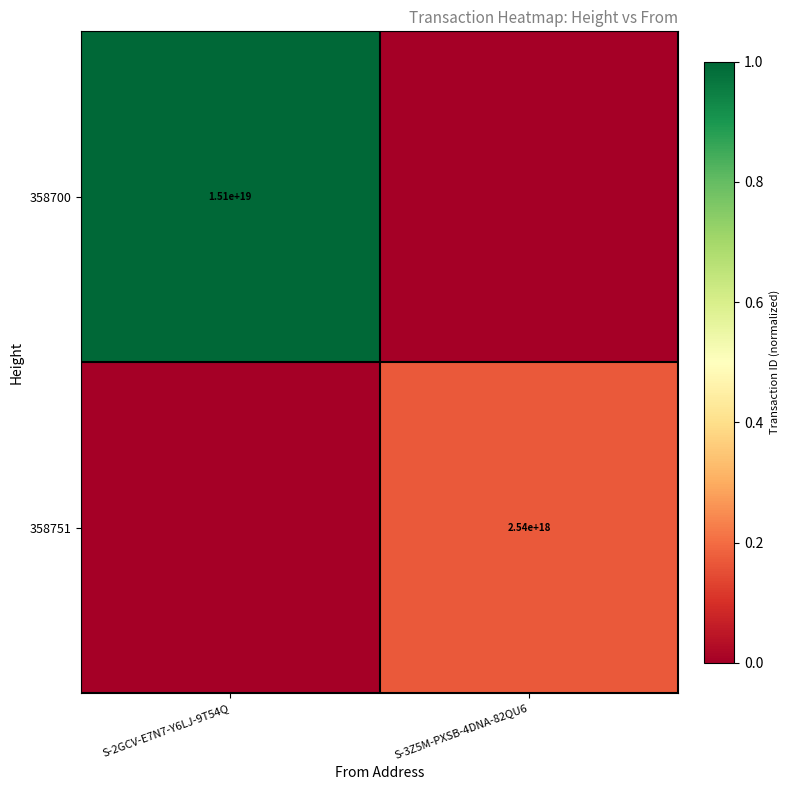

Is the value of 358751 at S-3Z5M-PXSB-4DNA-82QU6 greater than the value of 358700 at S-2GCV-E7N7-Y6LJ-9T54Q?

No